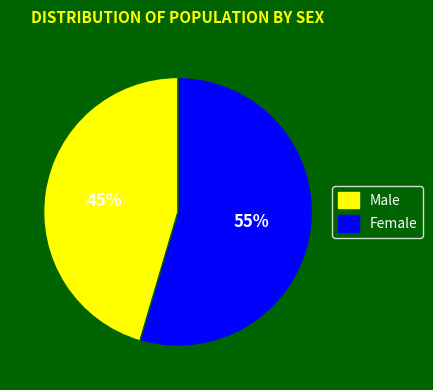

To the nearest percent, what is the average slice percentage?

50%